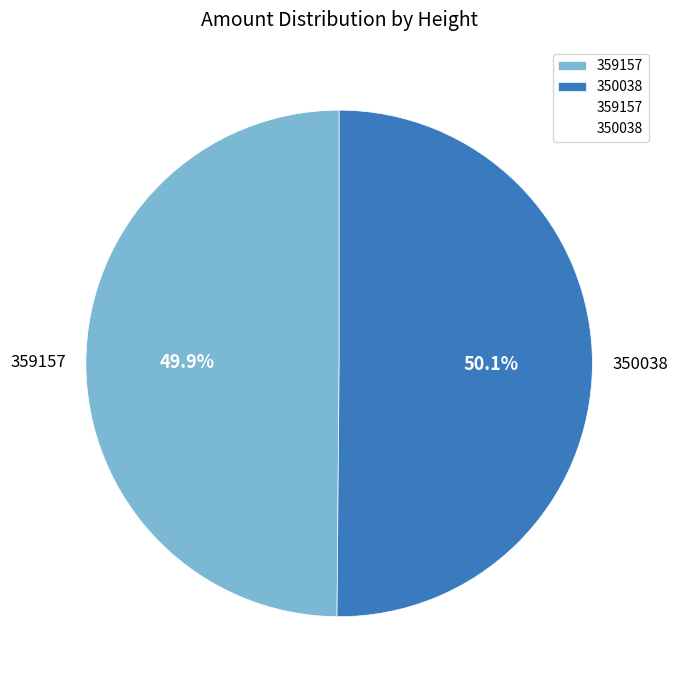

True or false: 350038 accounts for 50% of the total.

True